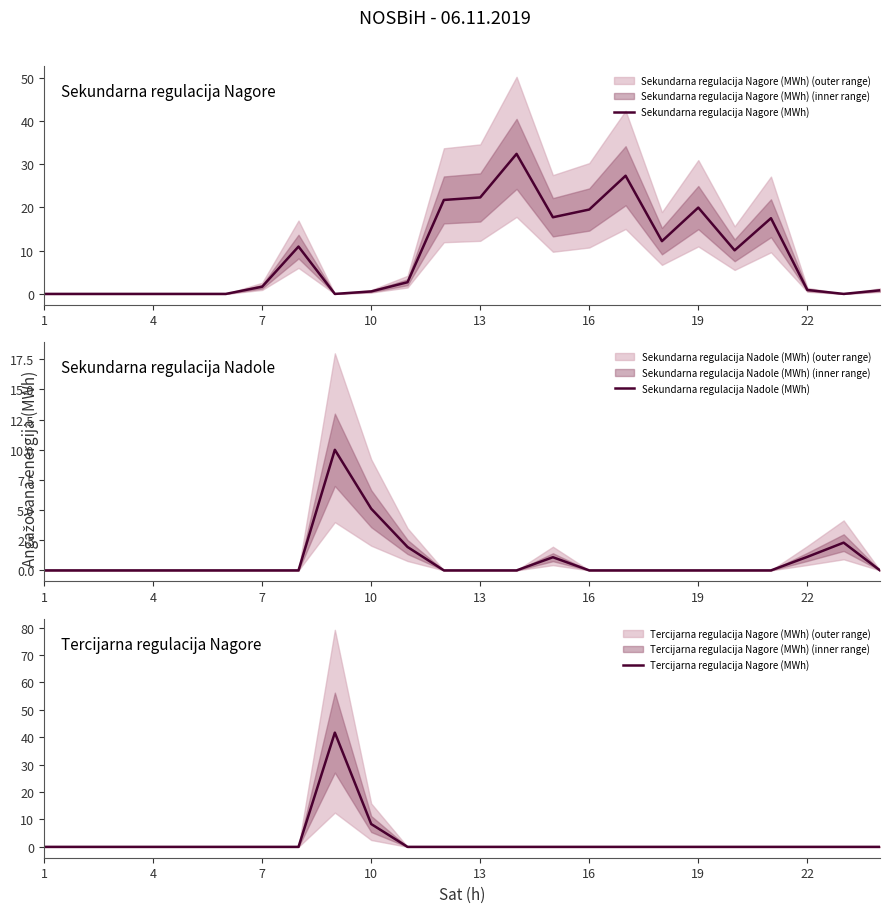

Where is Tercijarna regulacija Nagore (MWh) nearest to the value 20?

10